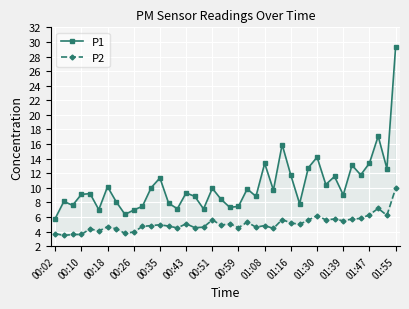

Is the value of P1 at 29 greater than the value of P2 at 16?

Yes